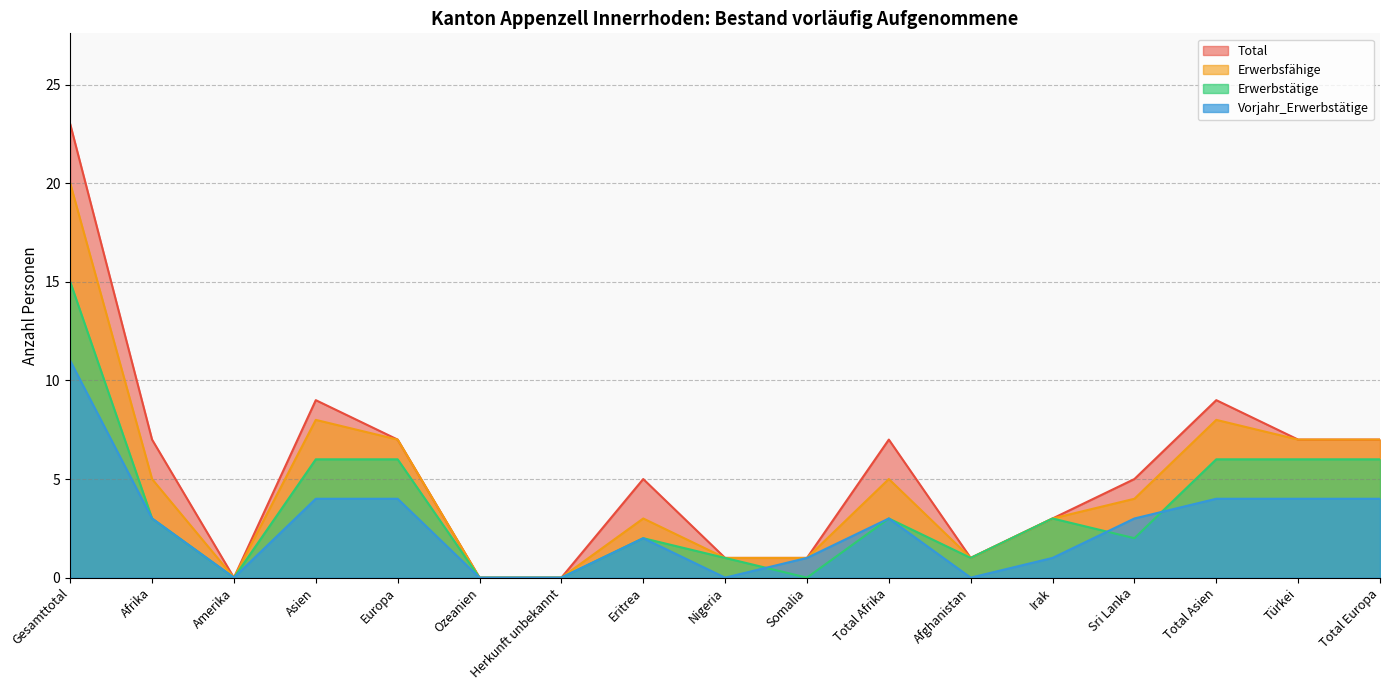

Count the number of data series in this chart.

4